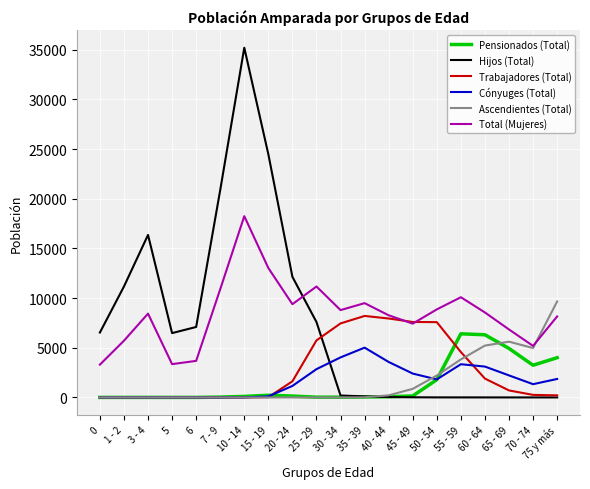

Is the value of Cónyuges (Total) at 25 - 29 greater than the value of Hijos (Total) at 5?

No